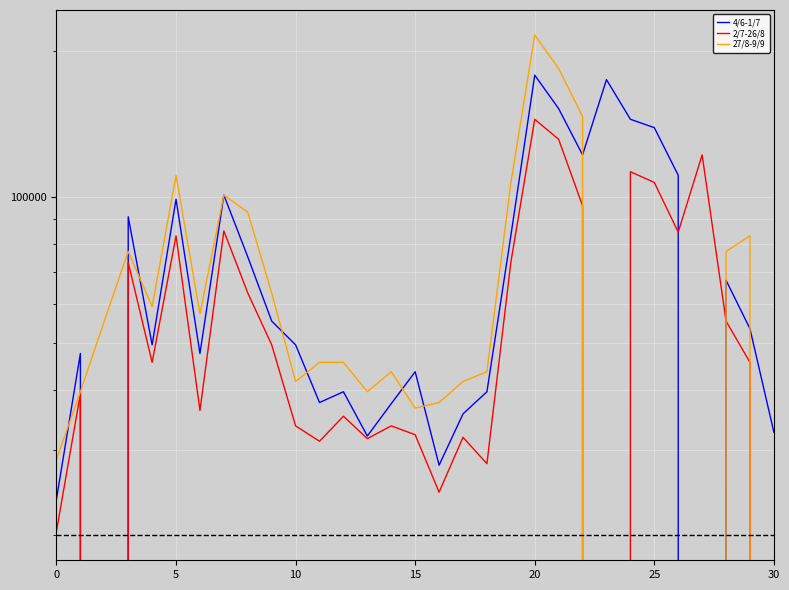

The value of 27/8-9/9 at 15 is 119492. True or false?

False